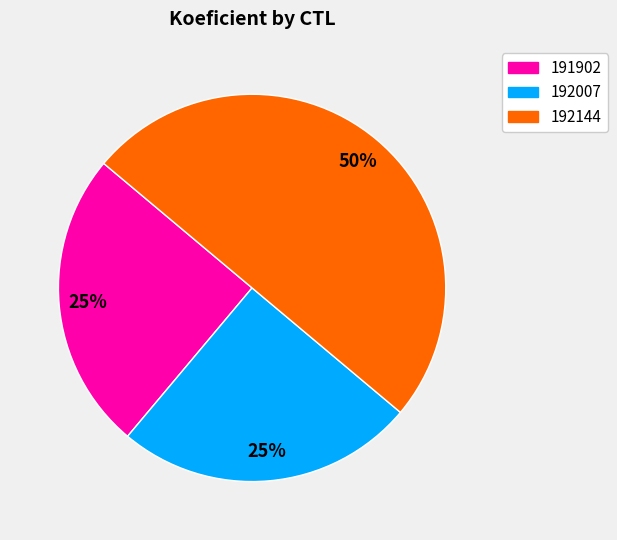

To the nearest percent, what portion does 192007 represent?

25%